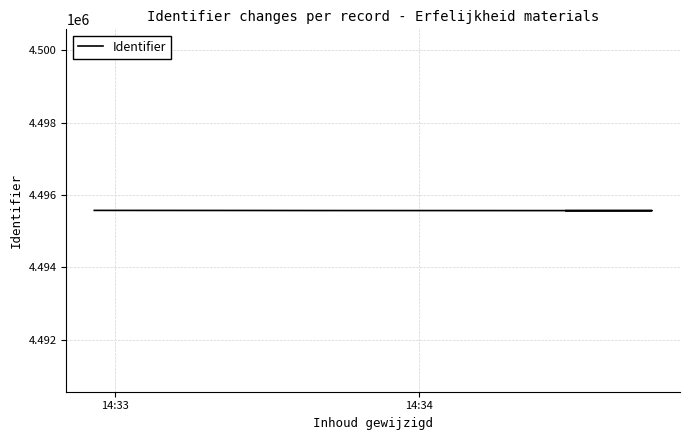

The chart shows a value of 2997878 at 4. True or false?

False